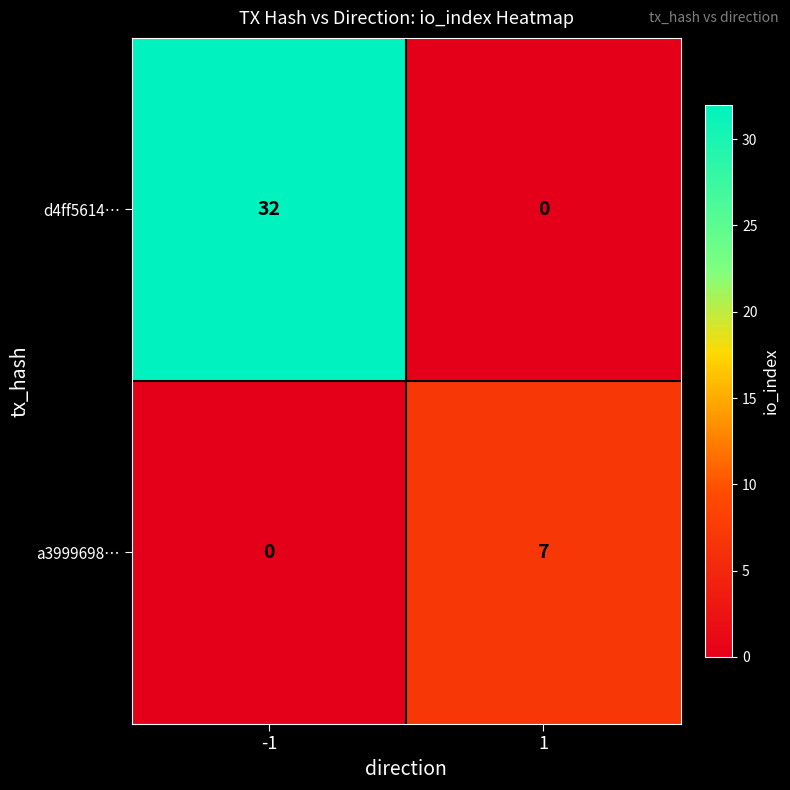

At how many categories does at least one series exceed 5?

2